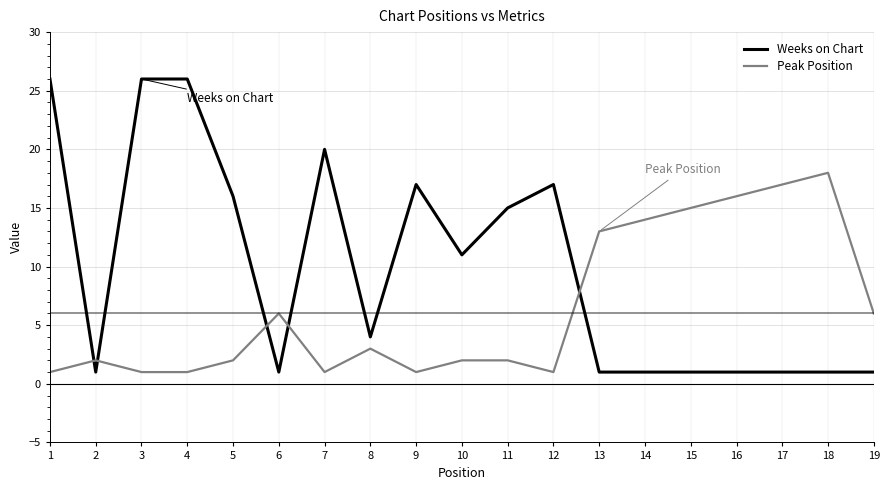

What is the minimum value shown in the chart?

1